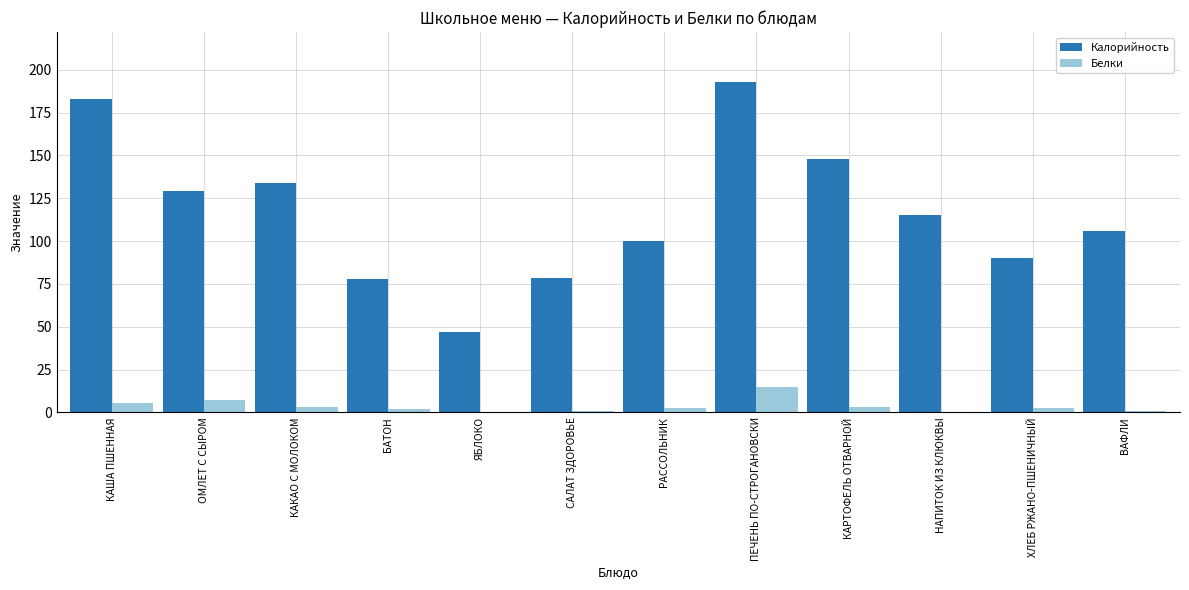

What value does the Белки series have at ОМЛЕТ С СЫРОМ?

7.5